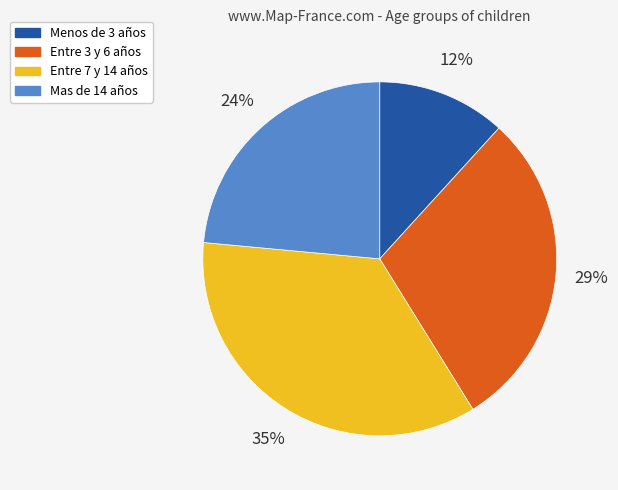

Do Entre 7 y 14 años and Menos de 3 años together represent more than half of the pie?

No